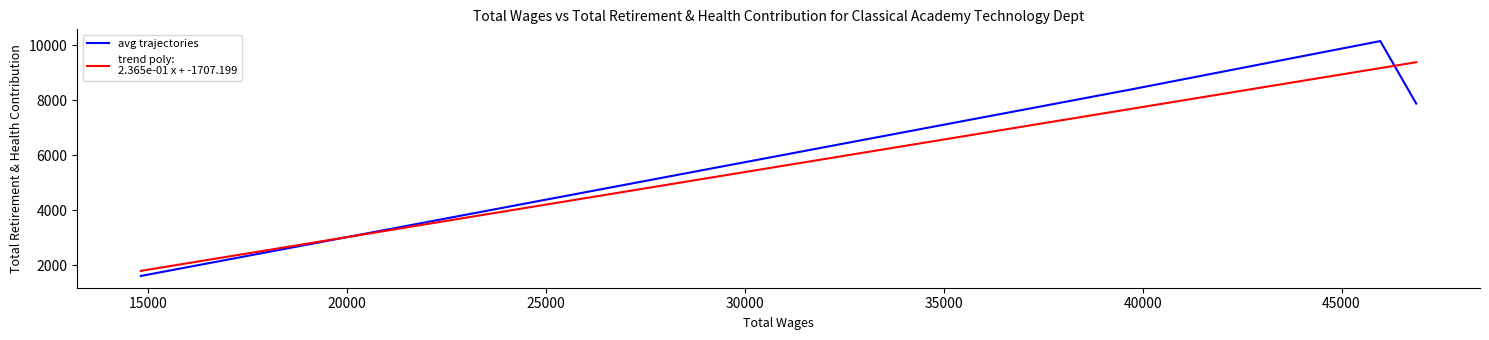

What is the lowest value of the avg trajectories series?

1612